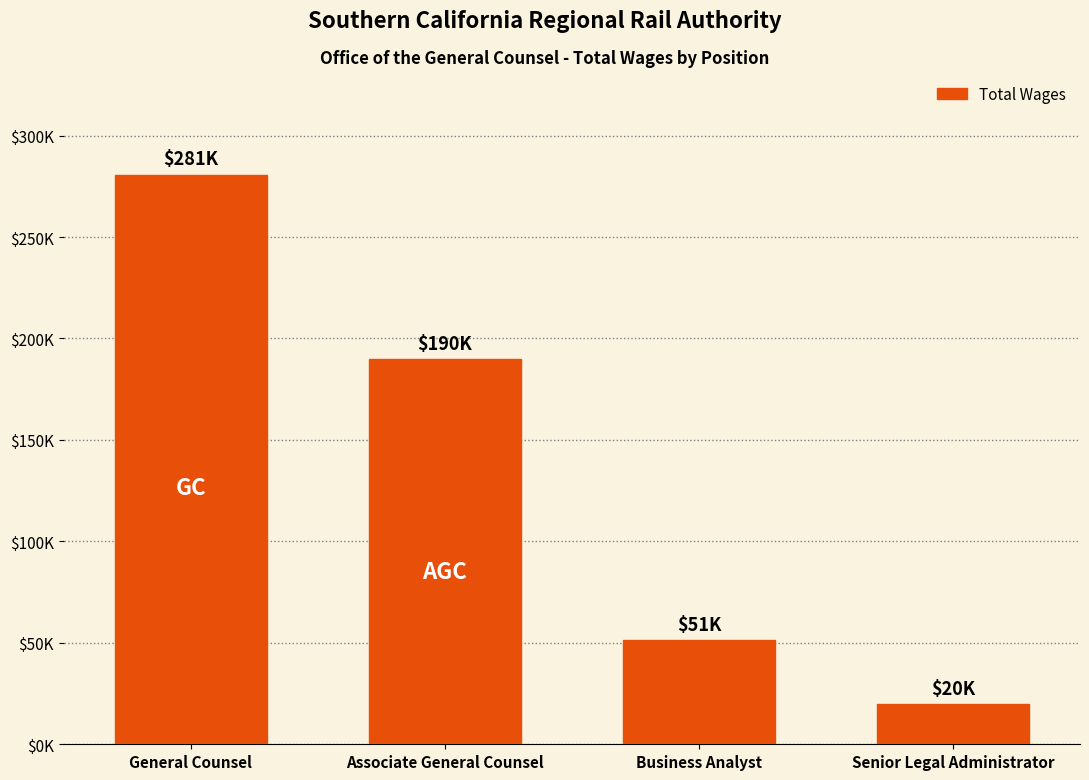

Approximately how many times larger is the value at Associate General Counsel compared to General Counsel?

0.7